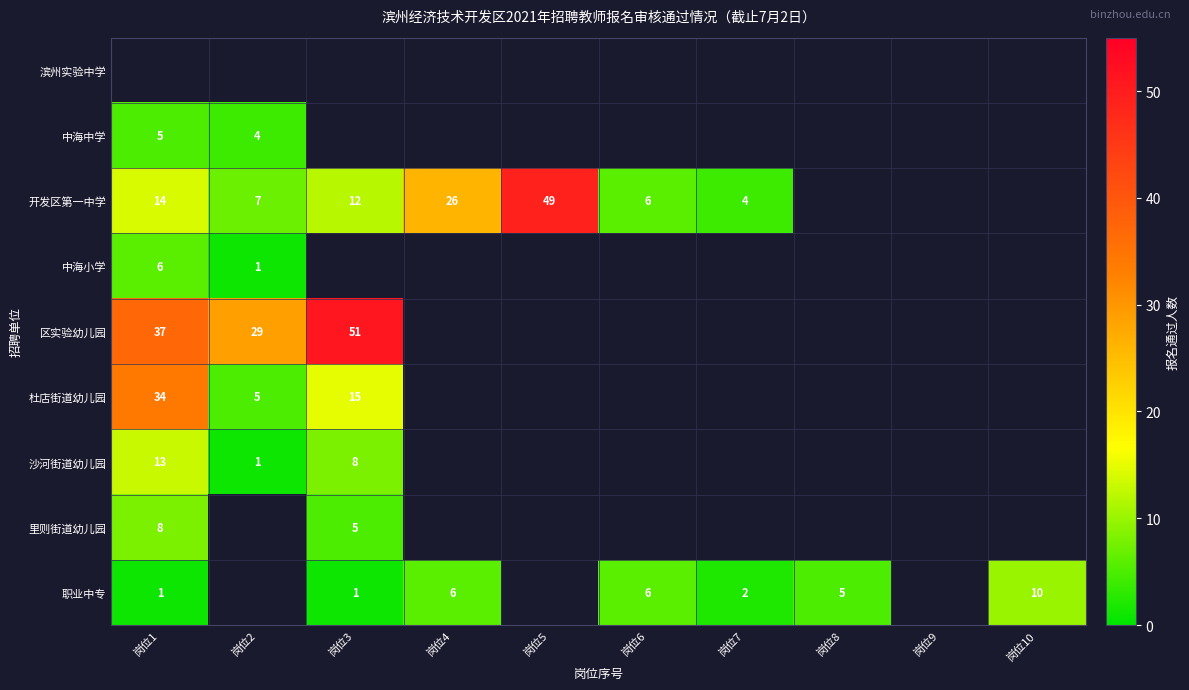

True or false: 开发区第一中学 has a value of 31 at 岗位5.

False